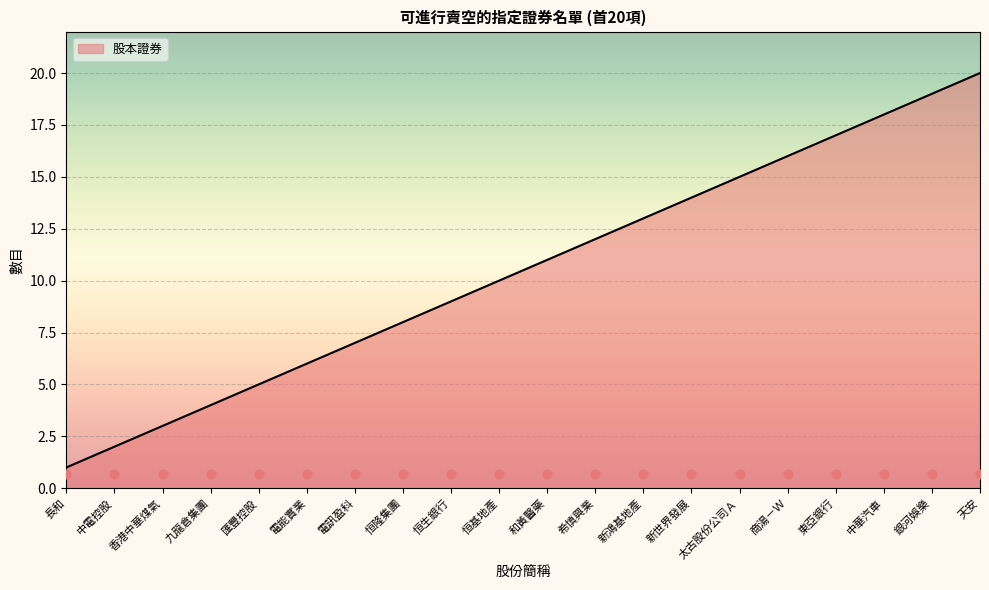

Which has a higher value, 銀河娛樂 or 電能實業?

銀河娛樂